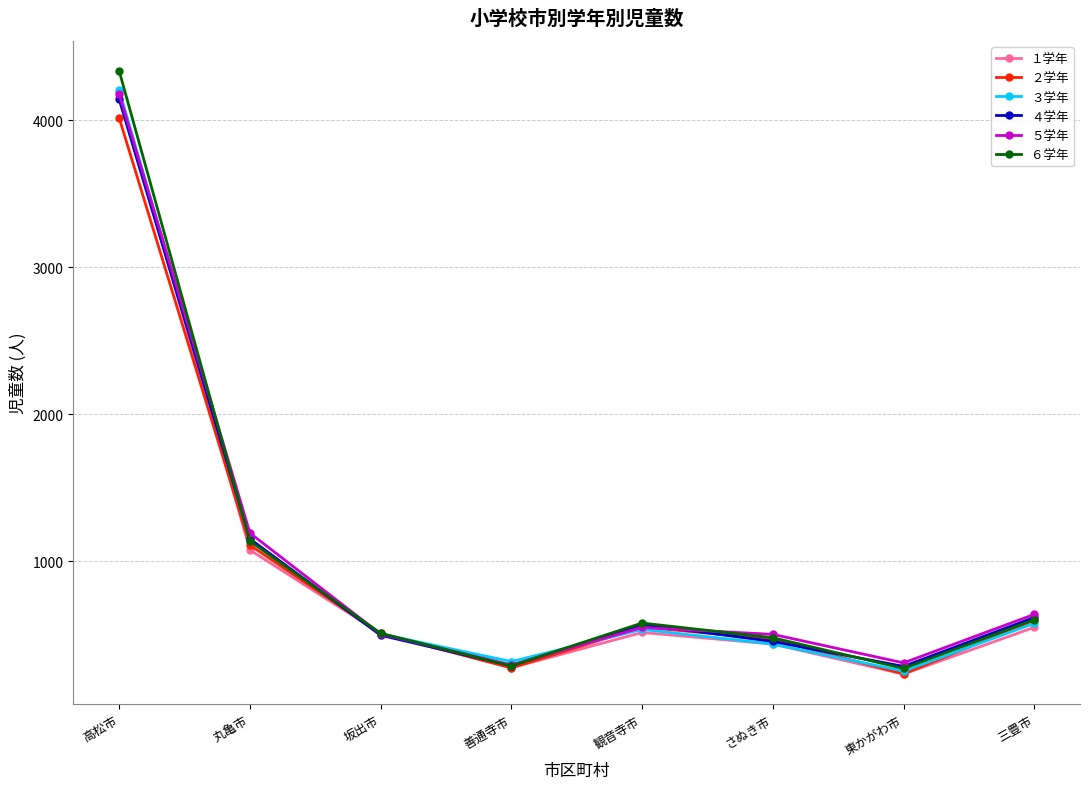

What is the highest value of the ２学年 series?

4015